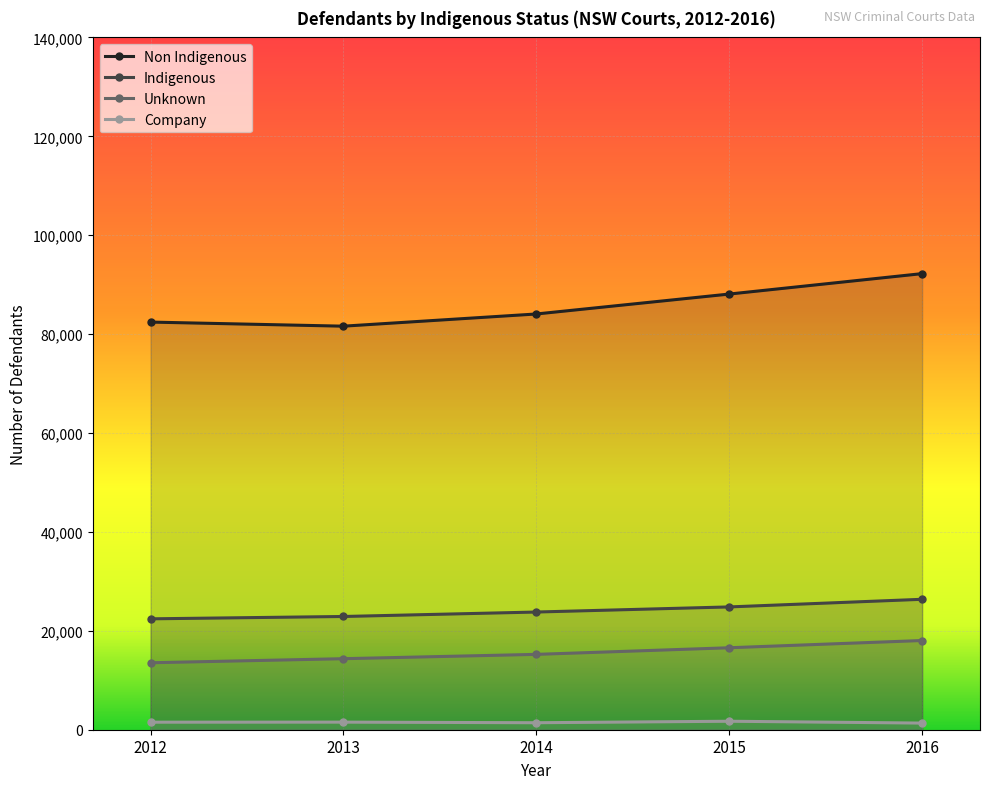

Rank the series by their maximum value, from lowest to highest.

Company, Unknown, Indigenous, Non Indigenous